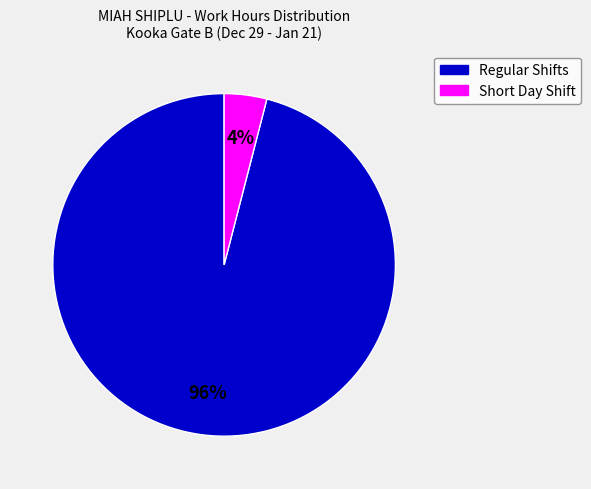

Is there a majority slice in this chart?

Yes